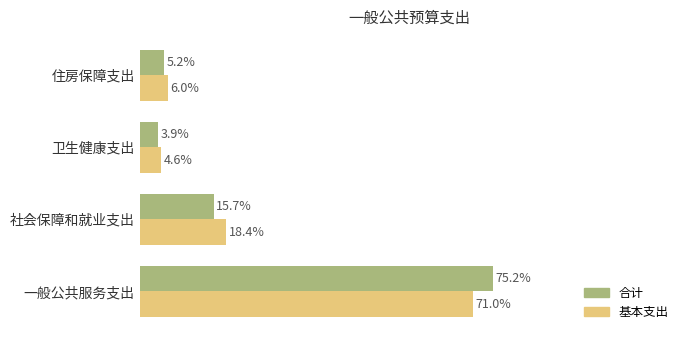

Which series changed the most between 一般公共服务支出 and 住房保障支出?

合计